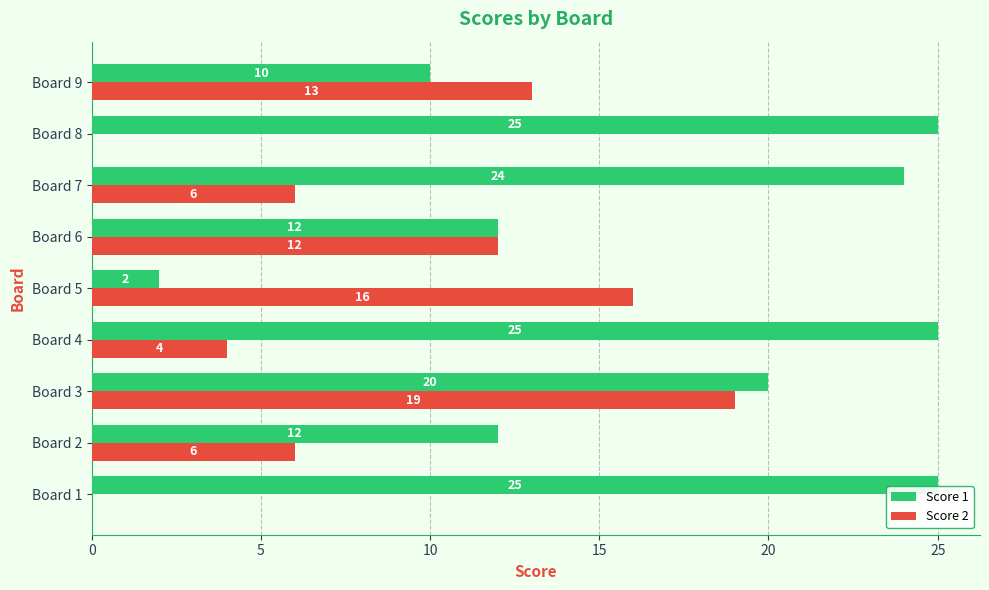

How many positive values does the Score 2 series have?

7